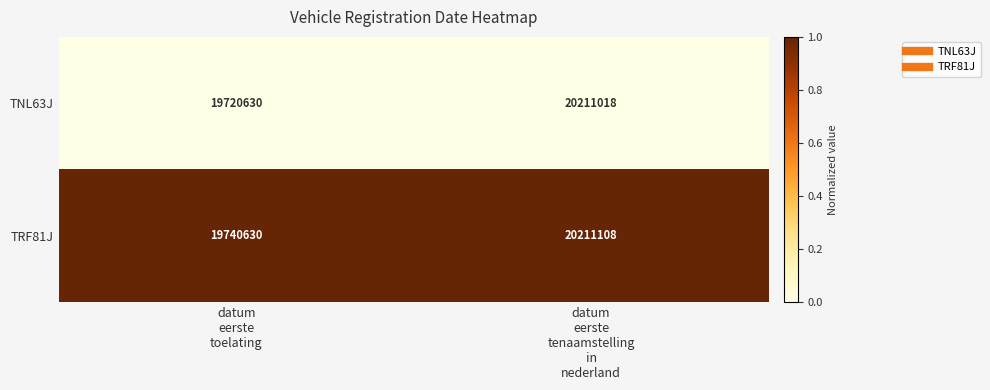

Which series has the largest total across all categories?

TRF81J